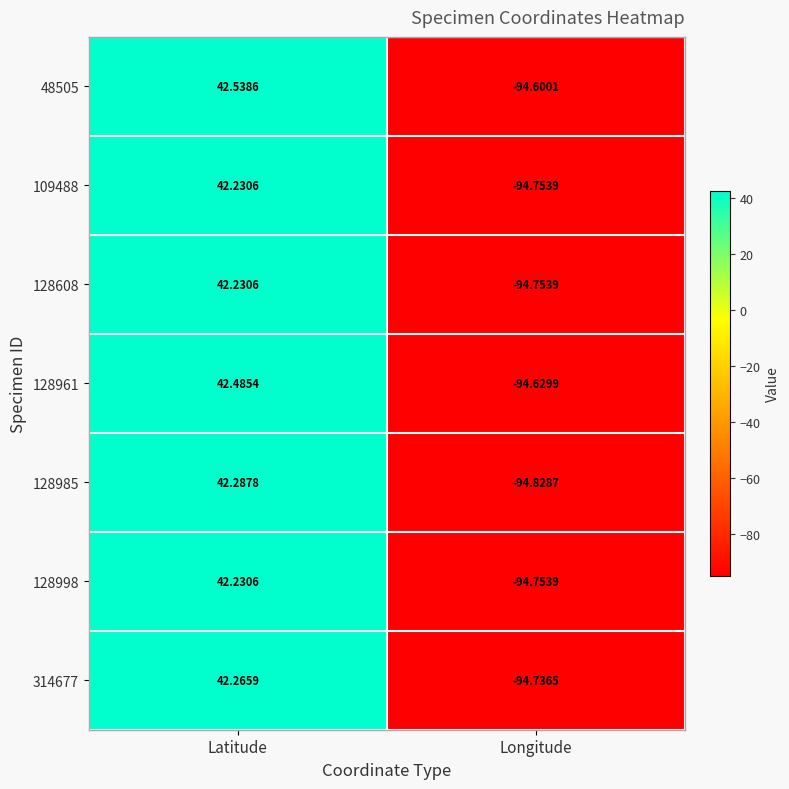

Which label corresponds to the smallest value in the chart?

Longitude